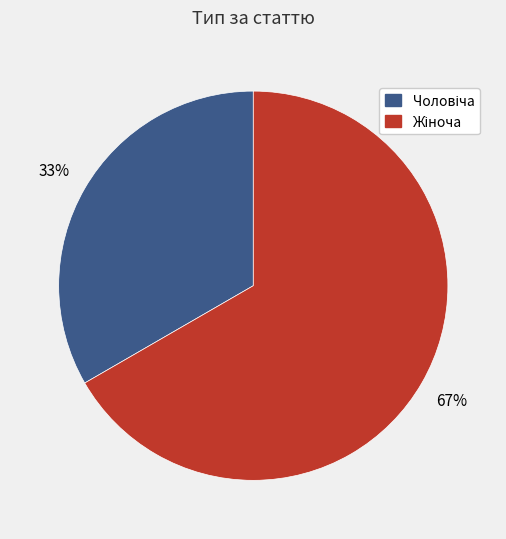

To the nearest percent, what is the average slice percentage?

50%